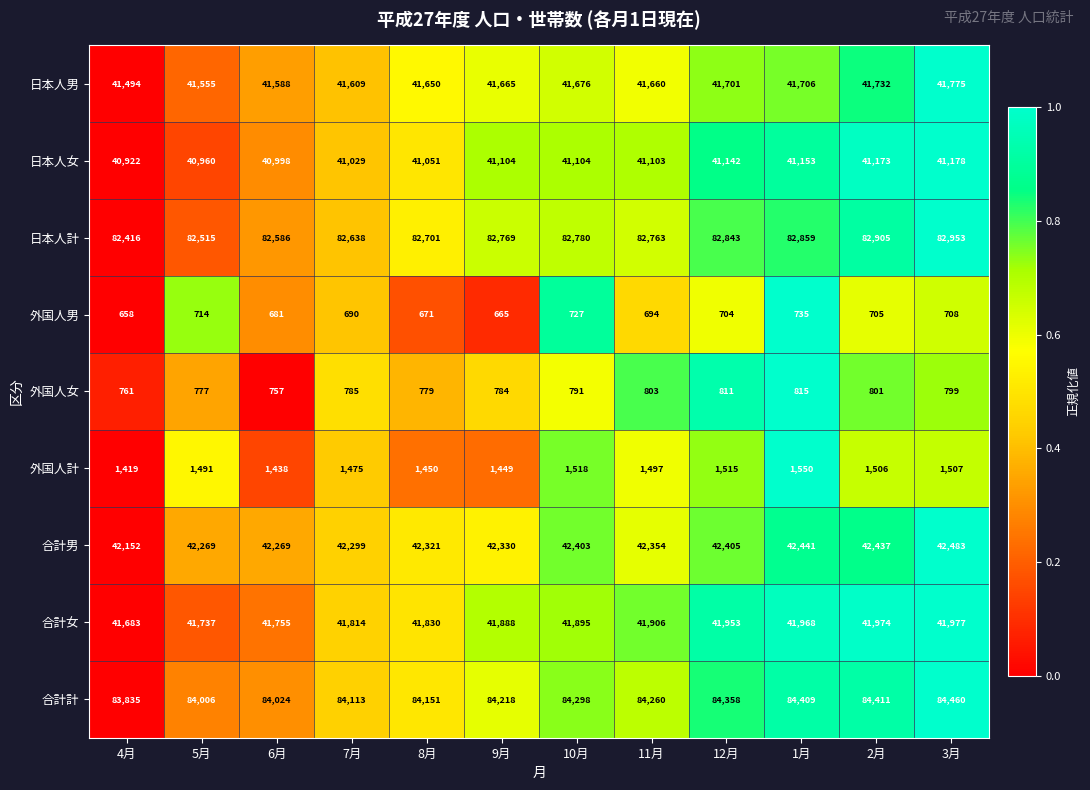

How many distinct data groups are displayed?

9